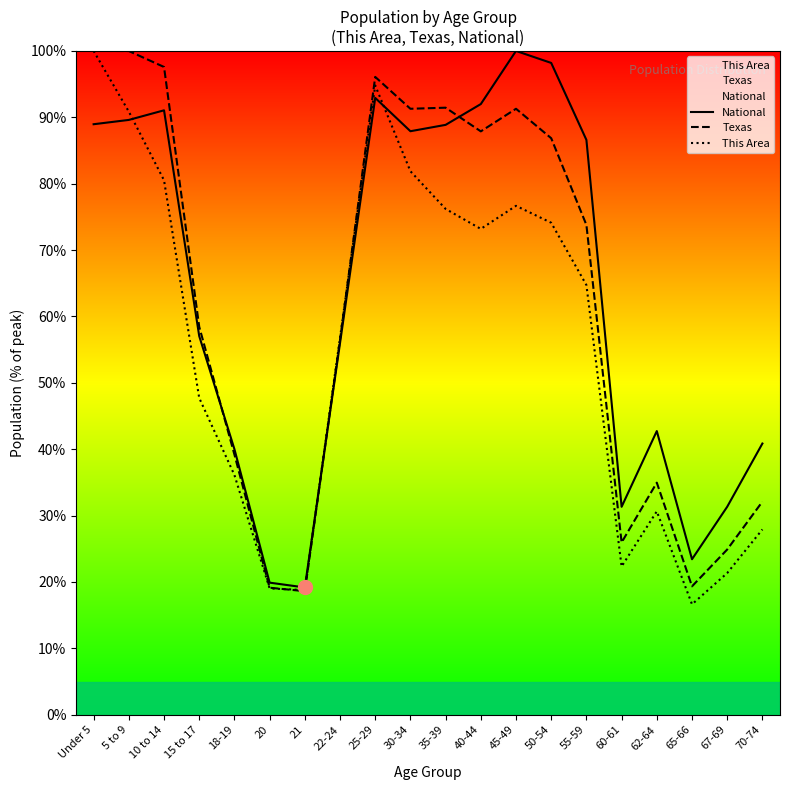

Reading left to right, transcribe all the data shown in this chart.

National: Under 5=89.0	5 to 9=89.6	10 to 14=91.1	15 to 17=57.0	18-19=40.0	20=19.9	21=19.2	22-24=56.0	25-29=92.9	30-34=87.9	35-39=88.9	40-44=92.0	45-49=100.0	50-54=98.2	55-59=86.6	60-61=31.3	62-64=42.7	65-66=23.4	67-69=31.3	70-74=40.9
Texas: Under 5=100.0	5 to 9=100.0	10 to 14=97.6	15 to 17=58.5	18-19=39.2	20=19.1	21=18.6	22-24=56.5	25-29=96.1	30-34=91.3	35-39=91.4	40-44=87.9	45-49=91.3	50-54=86.8	55-59=73.8	60-61=26.0	62-64=35.0	65-66=19.3	67-69=24.9	70-74=32.1
This Area: Under 5=100.0	5 to 9=90.9	10 to 14=80.5	15 to 17=47.7	18-19=36.1	20=19.0	21=18.8	22-24=56.8	25-29=94.8	30-34=81.9	35-39=76.2	40-44=73.2	45-49=76.7	50-54=74.1	55-59=64.7	60-61=22.3	62-64=30.6	65-66=16.6	67-69=21.3	70-74=27.9